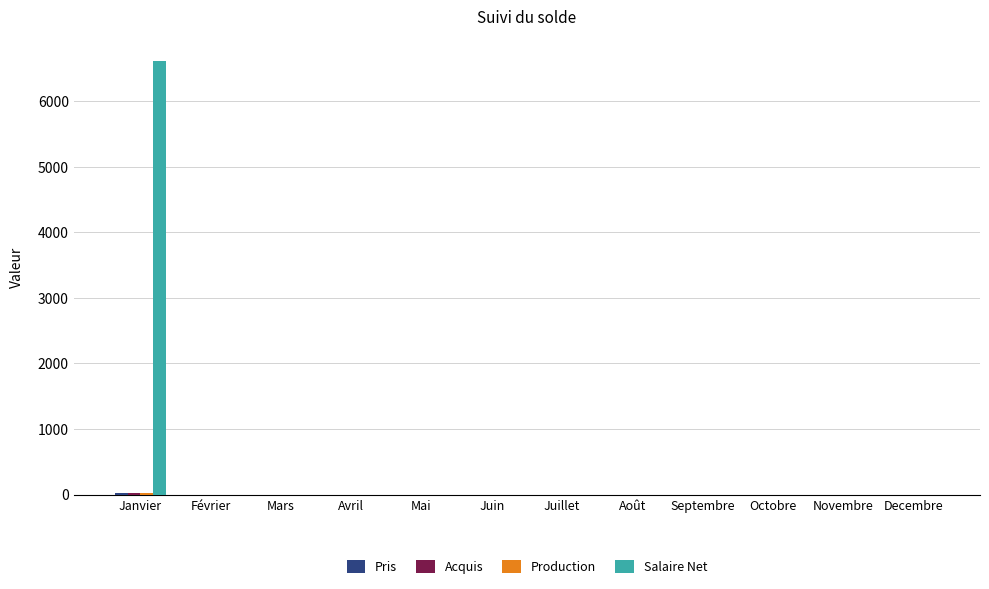

What is the greatest value displayed?

6612.4